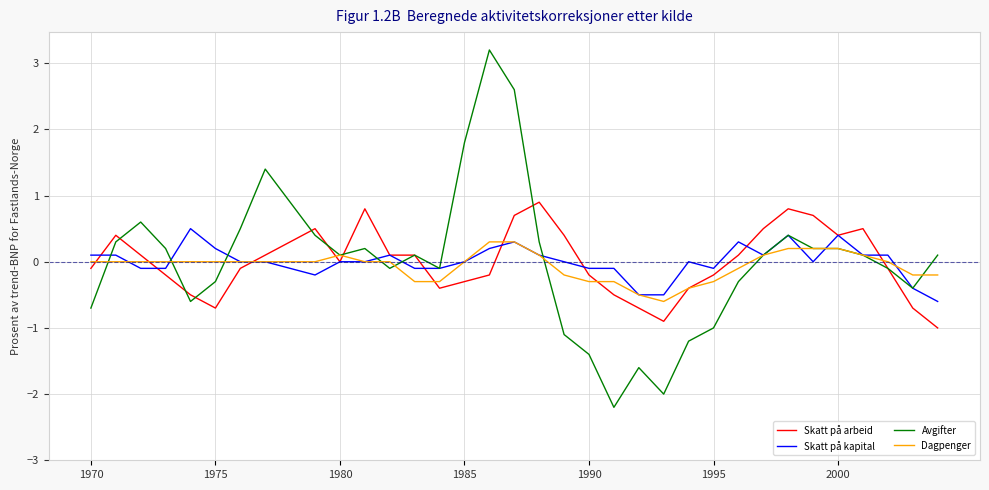

Which series has the widest spread of values?

Avgifter